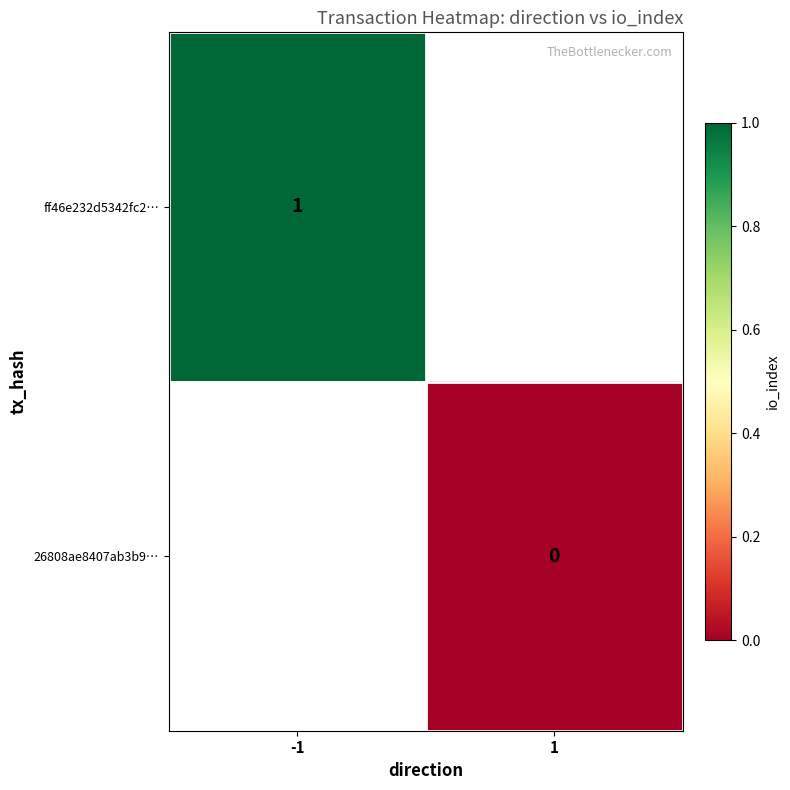

True or false: ff46e232d5342fc2… has a value of 1.5 at -1.

False